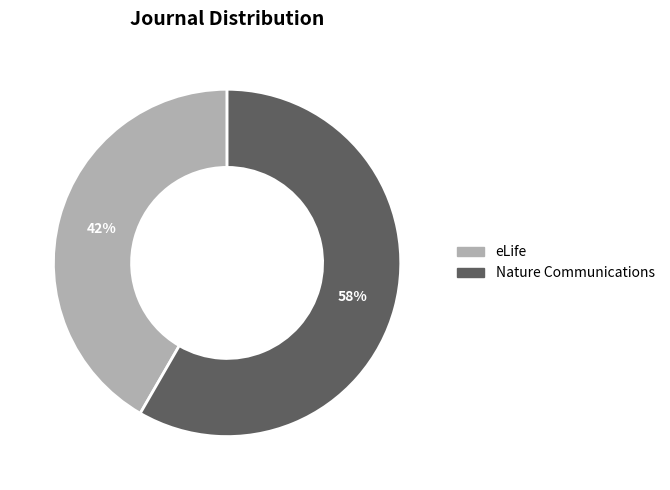

To the nearest percent, what portion does Nature Communications represent?

58%